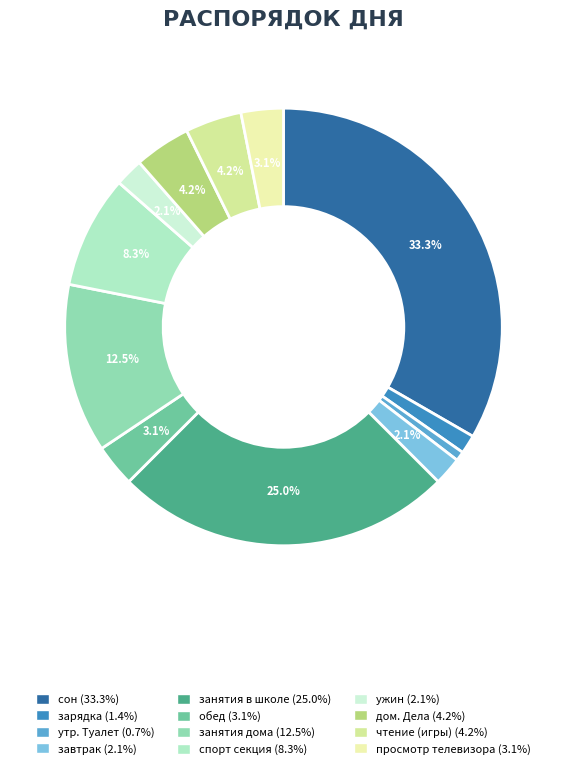

How much of the chart is everything except утр. Туалет?

99.3%